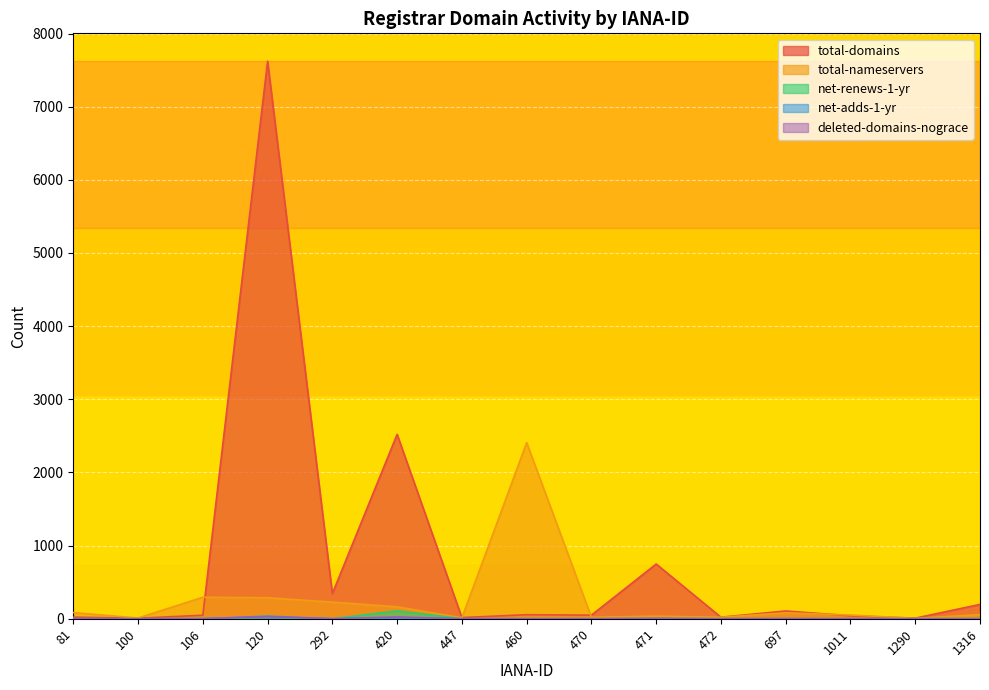

Where is the first local minimum for deleted-domains-nograce?

292